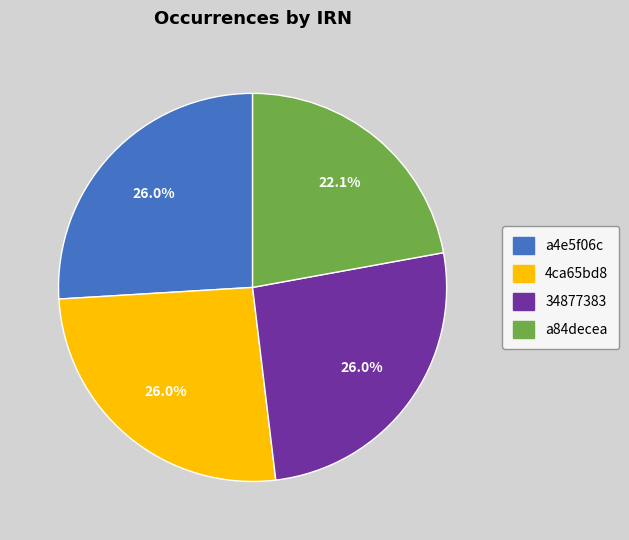

What is the smallest slice in the pie chart?

a84decea